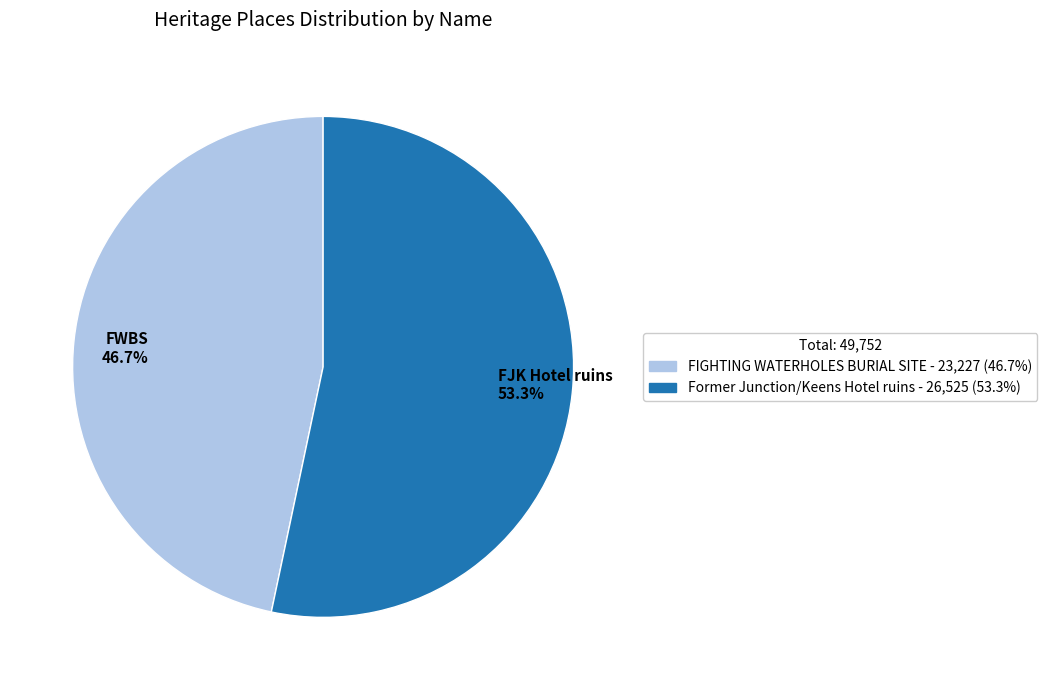

Approximately how many times larger is the value at FJK Hotel ruins 53.3% compared to FWBS 46.7%?

1.1